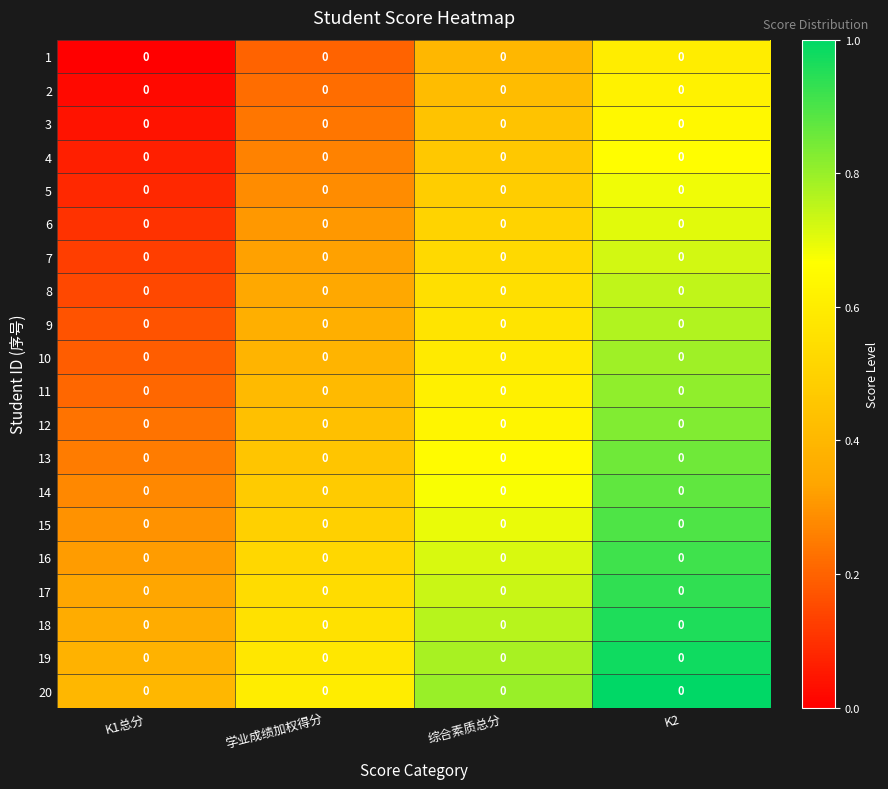

What is the maximum value shown in the chart?

1.0